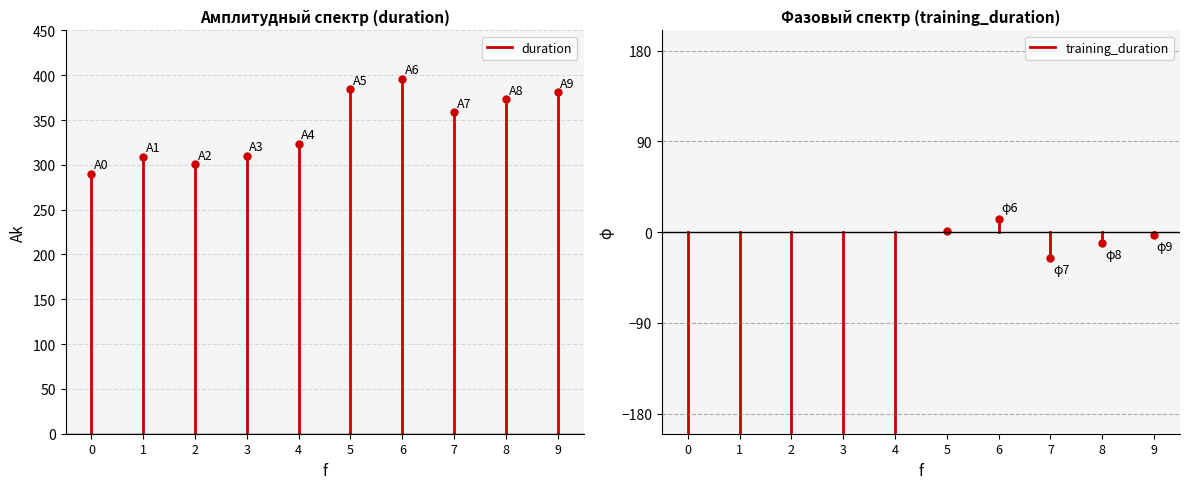

Rank the series by their maximum value, from highest to lowest.

duration, training_duration